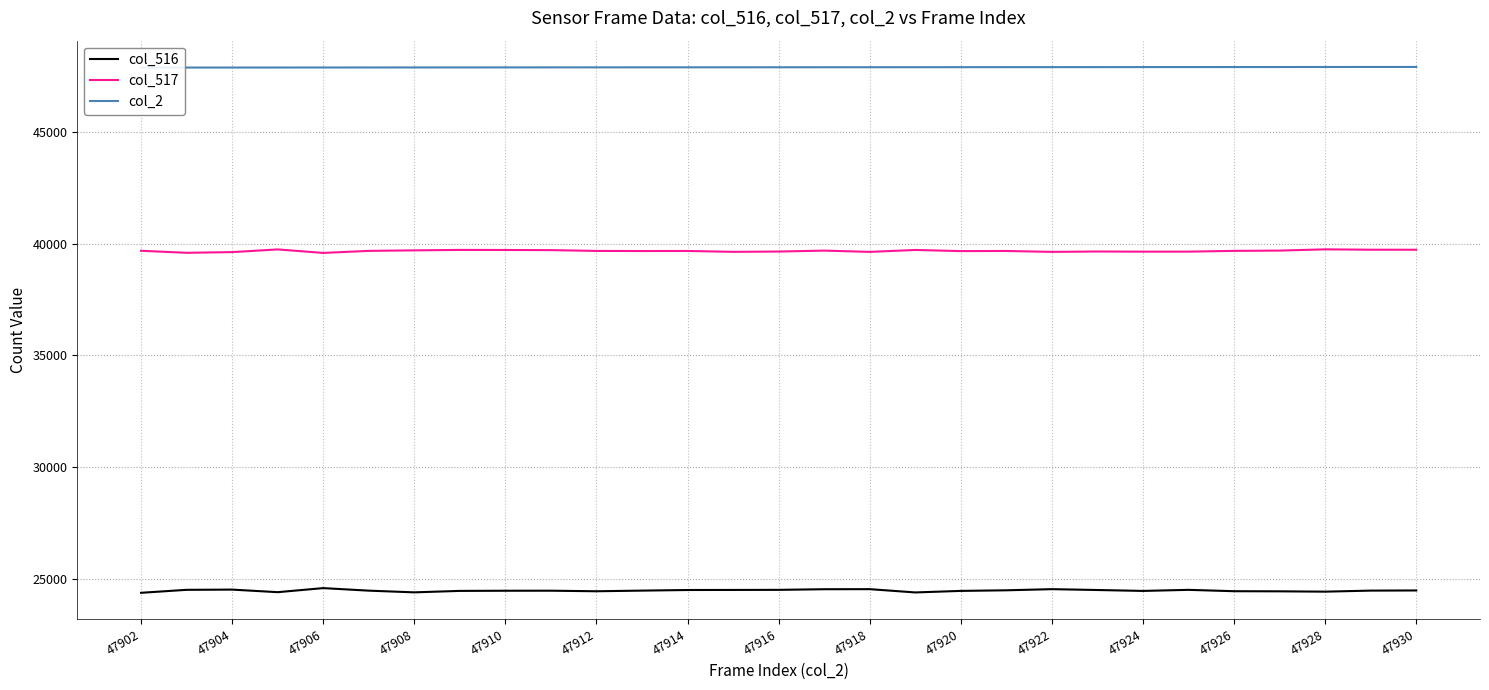

Which label corresponds to the smallest value in the chart?

47902